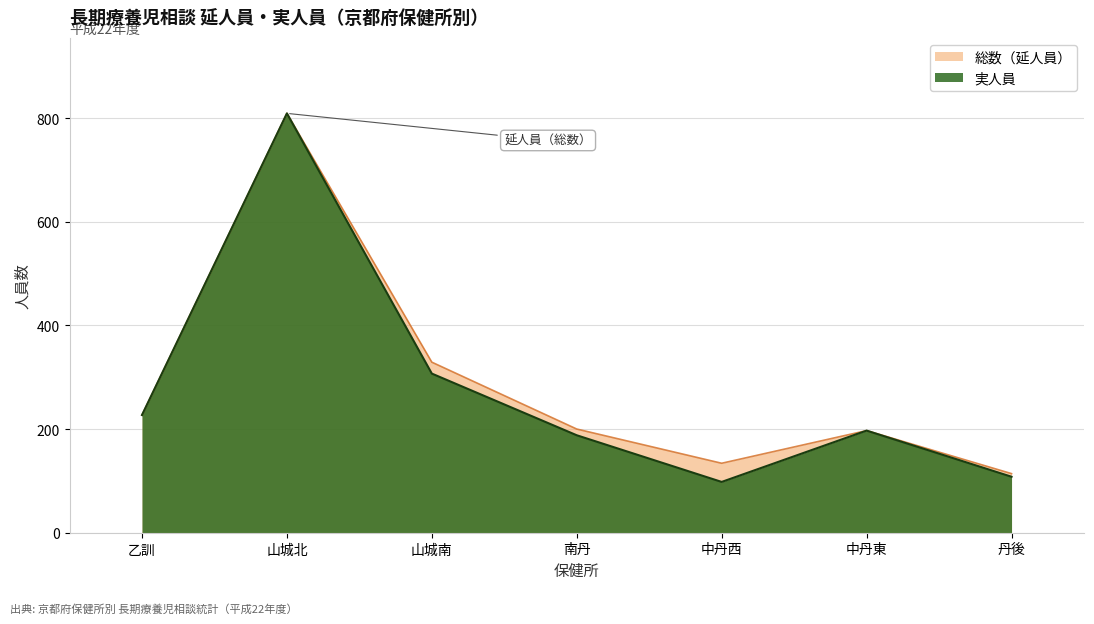

Reading left to right, transcribe all the data shown in this chart.

総数: 乙訓=227	山城北=809	山城南=329	南丹=200	中丹西=134	中丹東=197	丹後=114
実人員: 乙訓=227	山城北=809	山城南=307	南丹=188	中丹西=98	中丹東=197	丹後=108